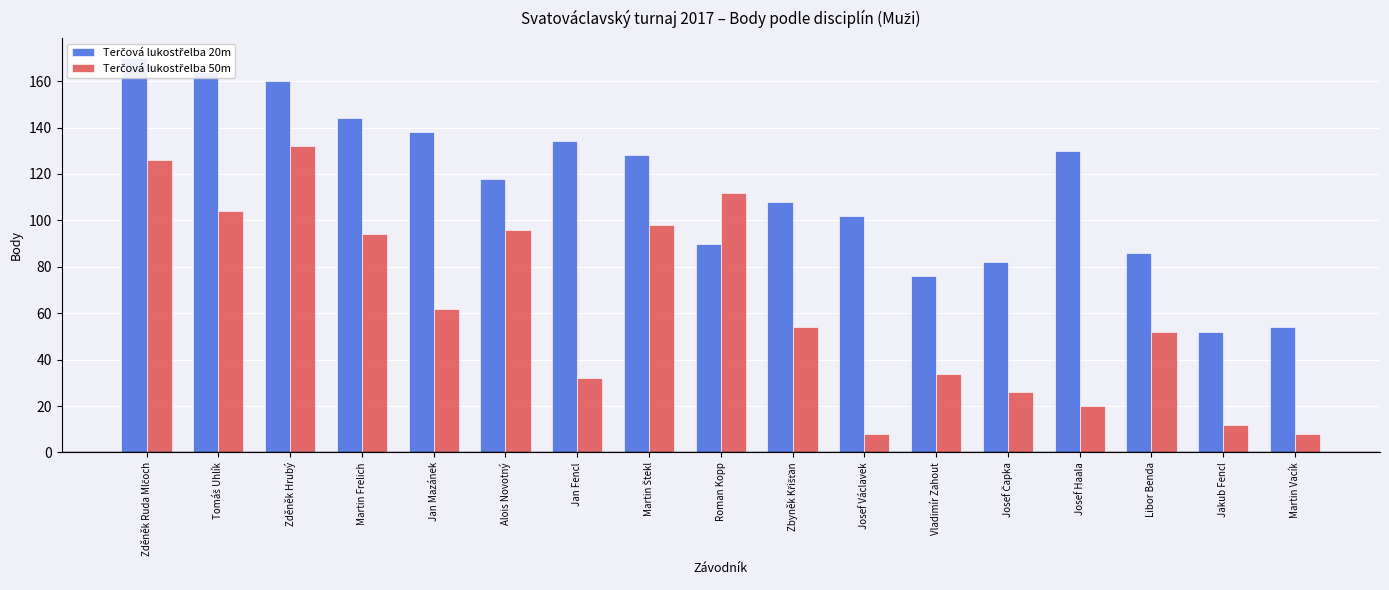

At which label does Terčová lukostřelba 20m first exceed 118?

Zděněk Ruda Mlčoch